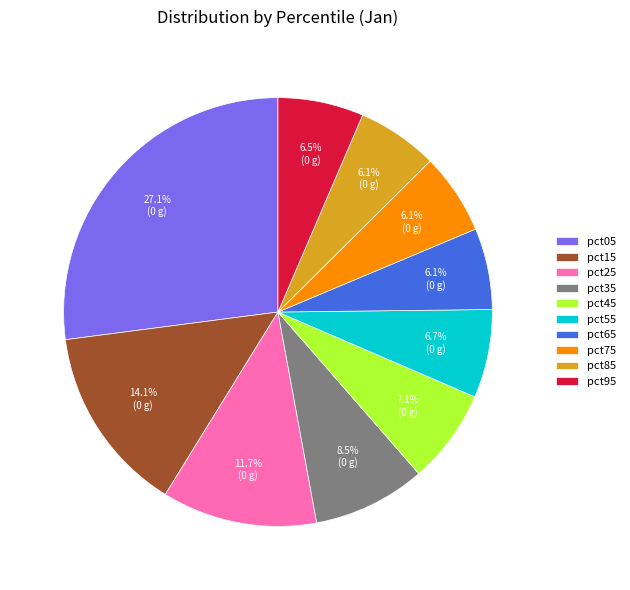

Does any single category account for the majority?

No